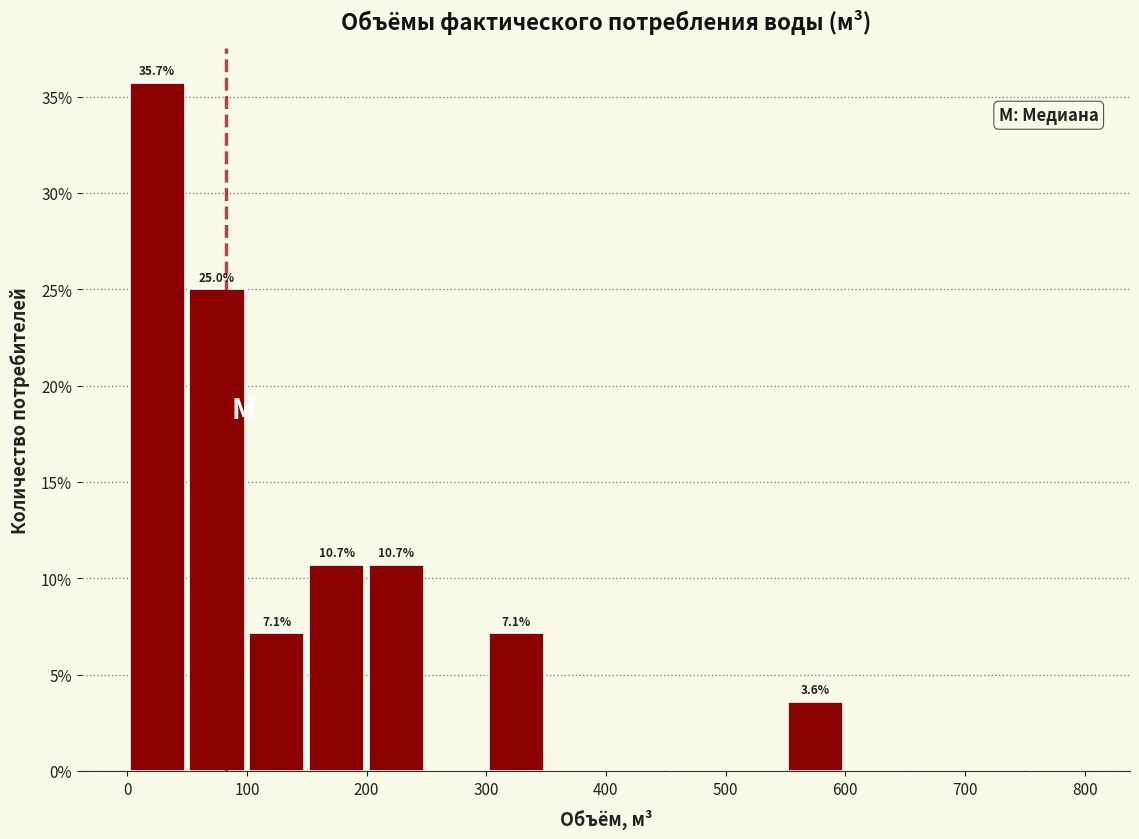

Which range on the x-axis has the tallest bar?

0 to 50